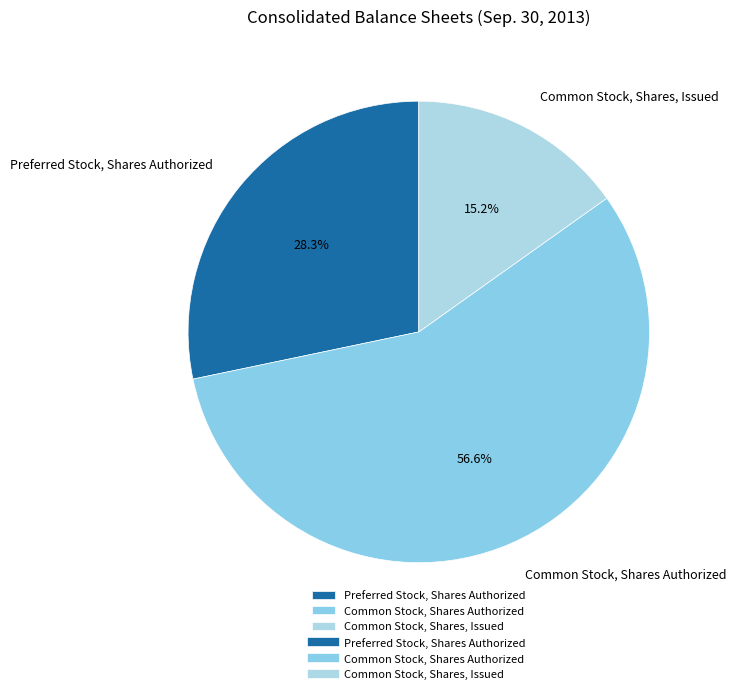

What percentage is NOT represented by Common Stock, Shares, Issued?

84.8%